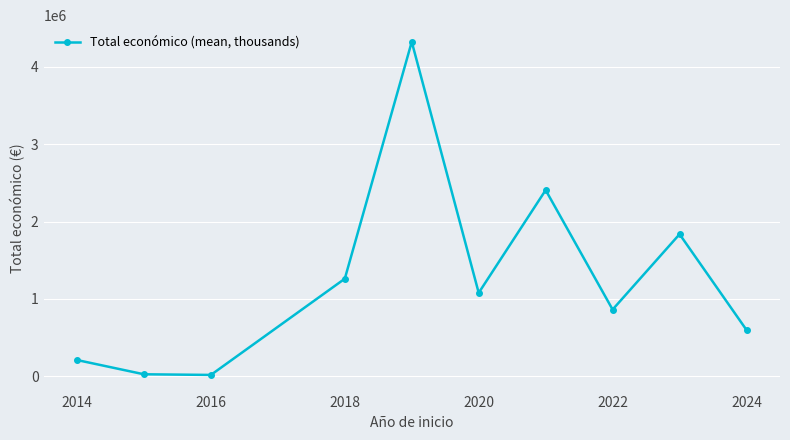

What is the sum of all values?

12622627.8